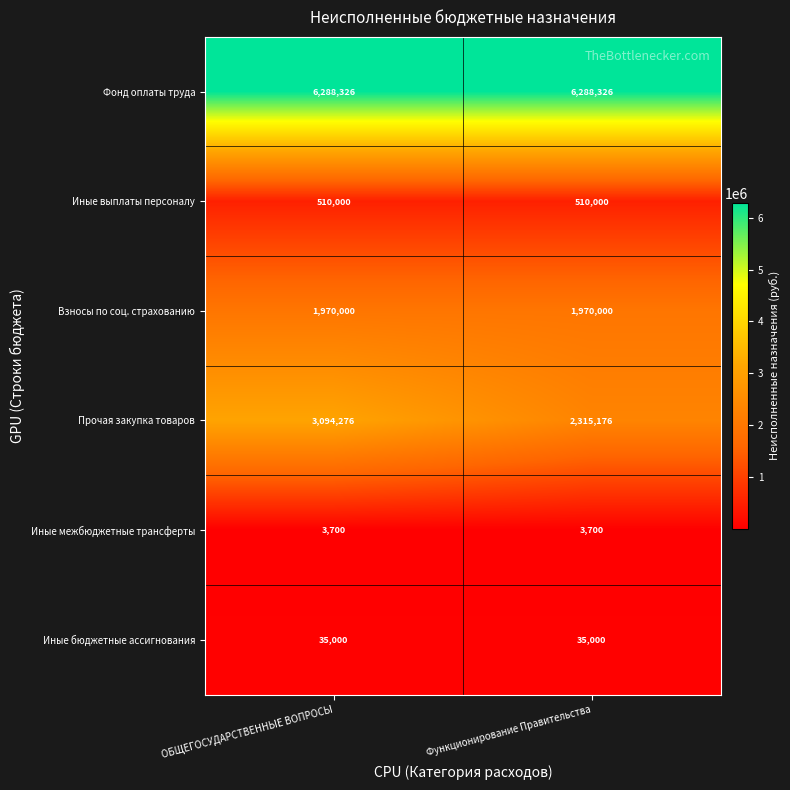

True or false: Иные межбюджетные трансферты has a value of 5299 at ОБЩЕГОСУДАРСТВЕННЫЕ ВОПРОСЫ.

False